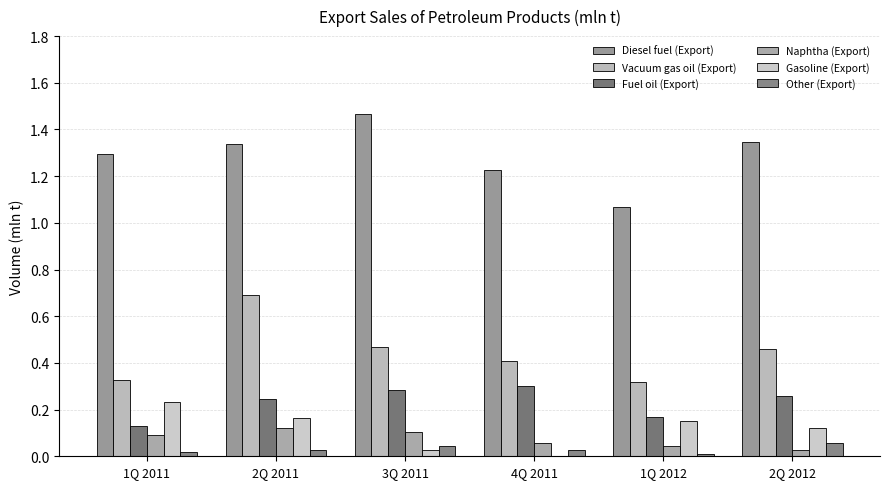

Rank the series at 3Q 2011 from highest to lowest value.

Diesel fuel (Export), Vacuum gas oil (Export), Fuel oil (Export), Naphtha (Export), Other (Export), Gasoline (Export)